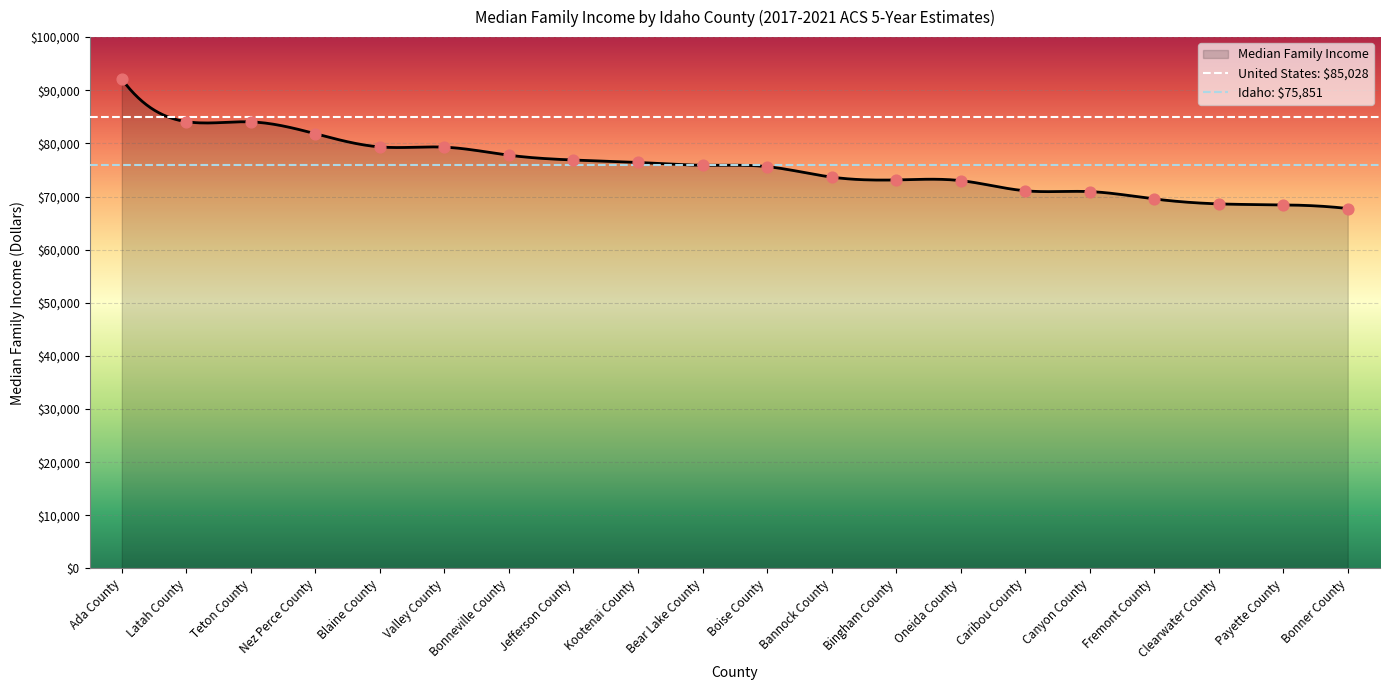

Which series has the largest total across all categories?

United States: $85,028